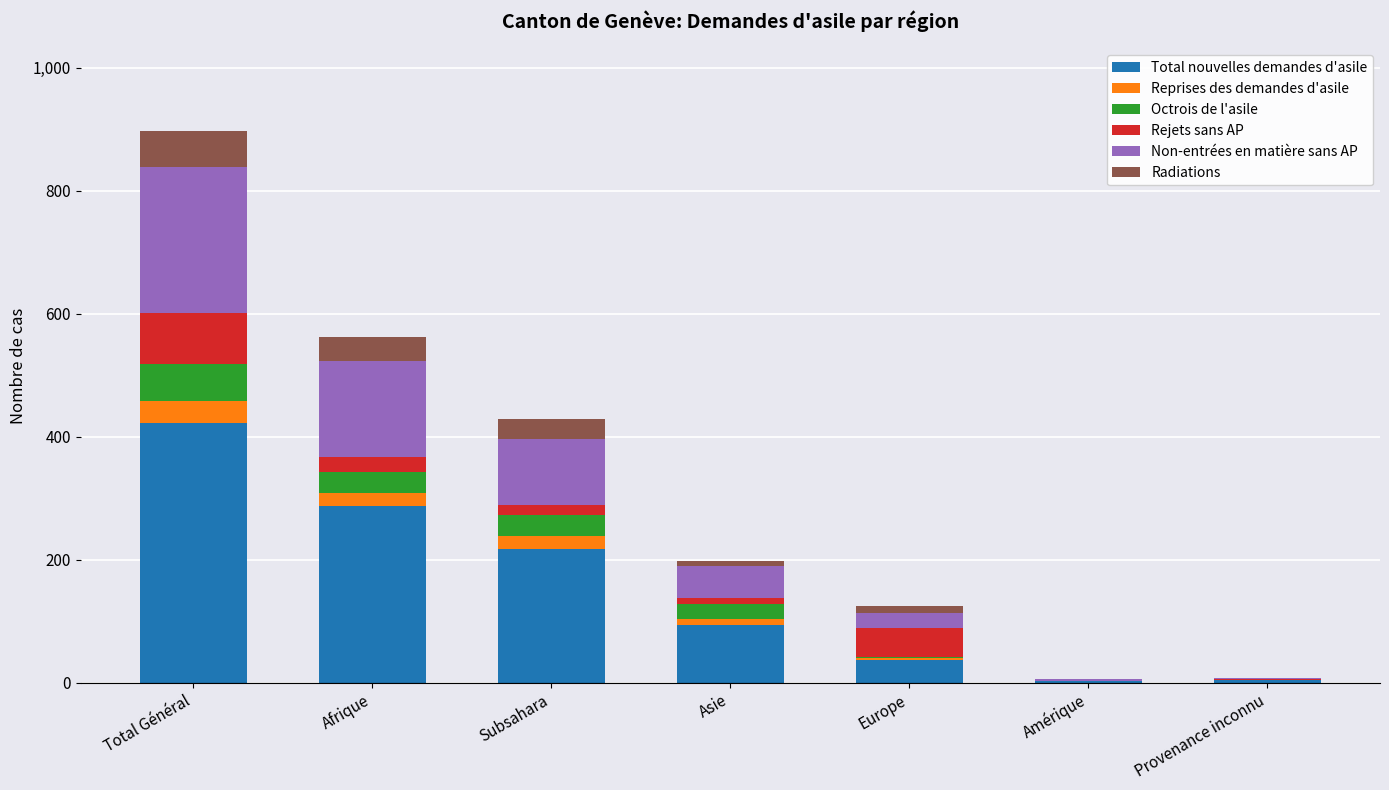

The value of Total nouvelles demandes d'asile at Afrique is 287. True or false?

True